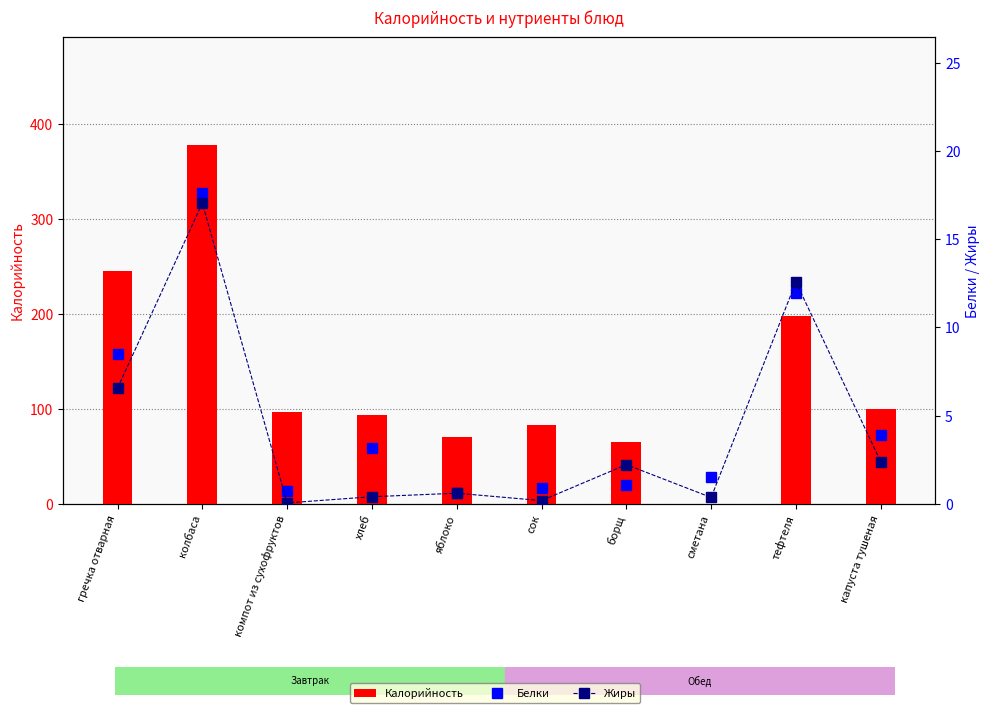

How many groups of bars are there?

10